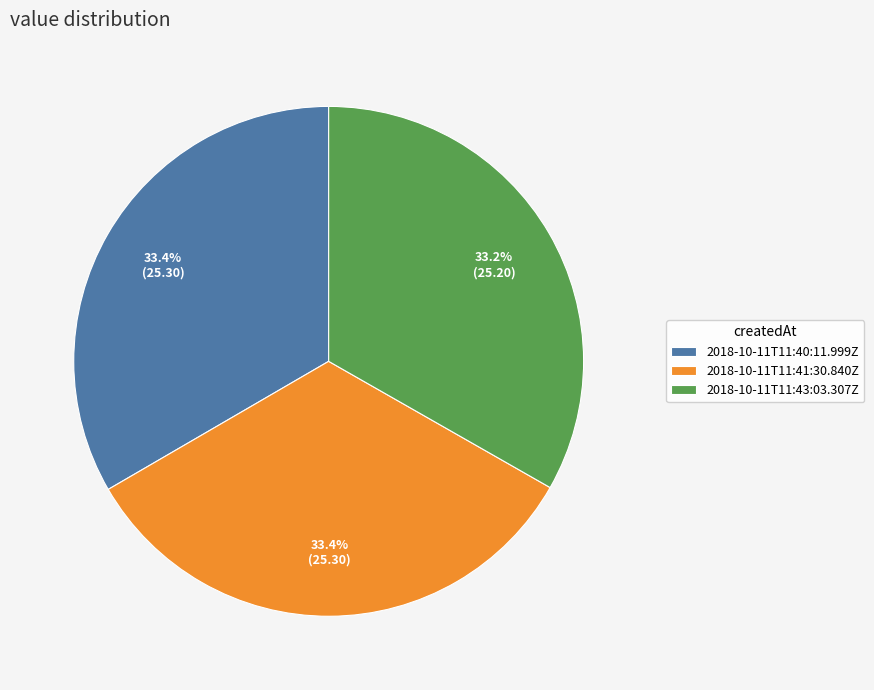

Is there any slice that represents more than half of the pie?

No